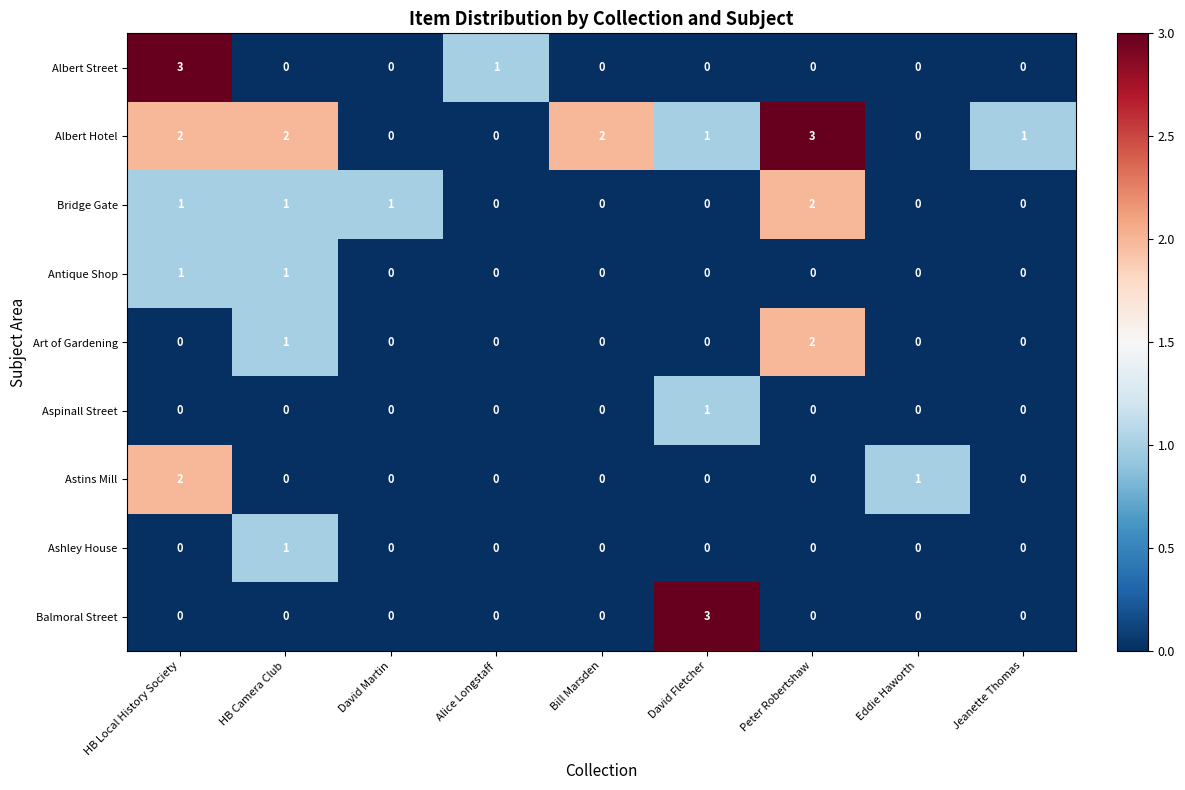

What is the total value across all series at David Fletcher?

5